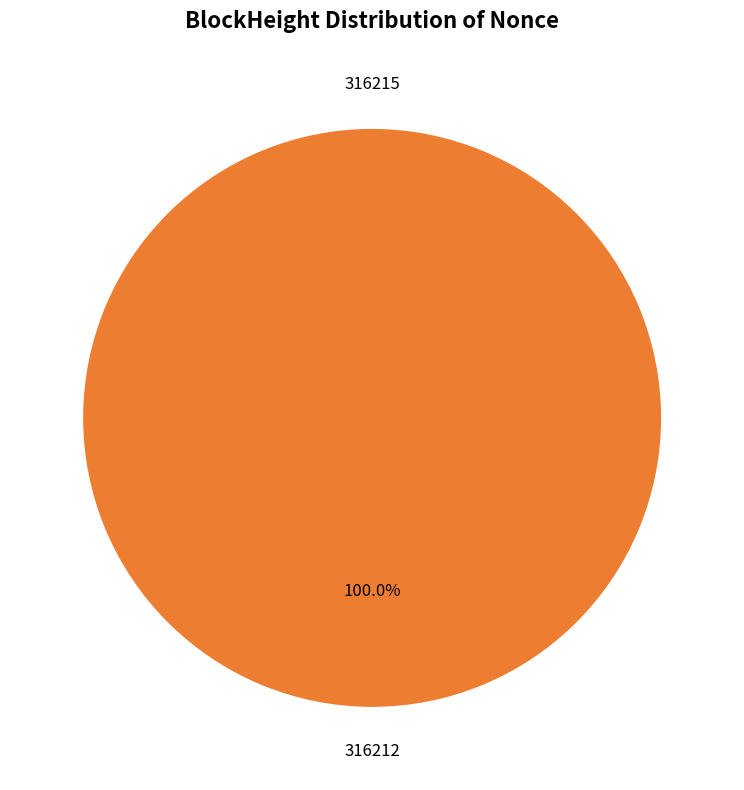

True or false: 316215 accounts for 8% of the total.

False